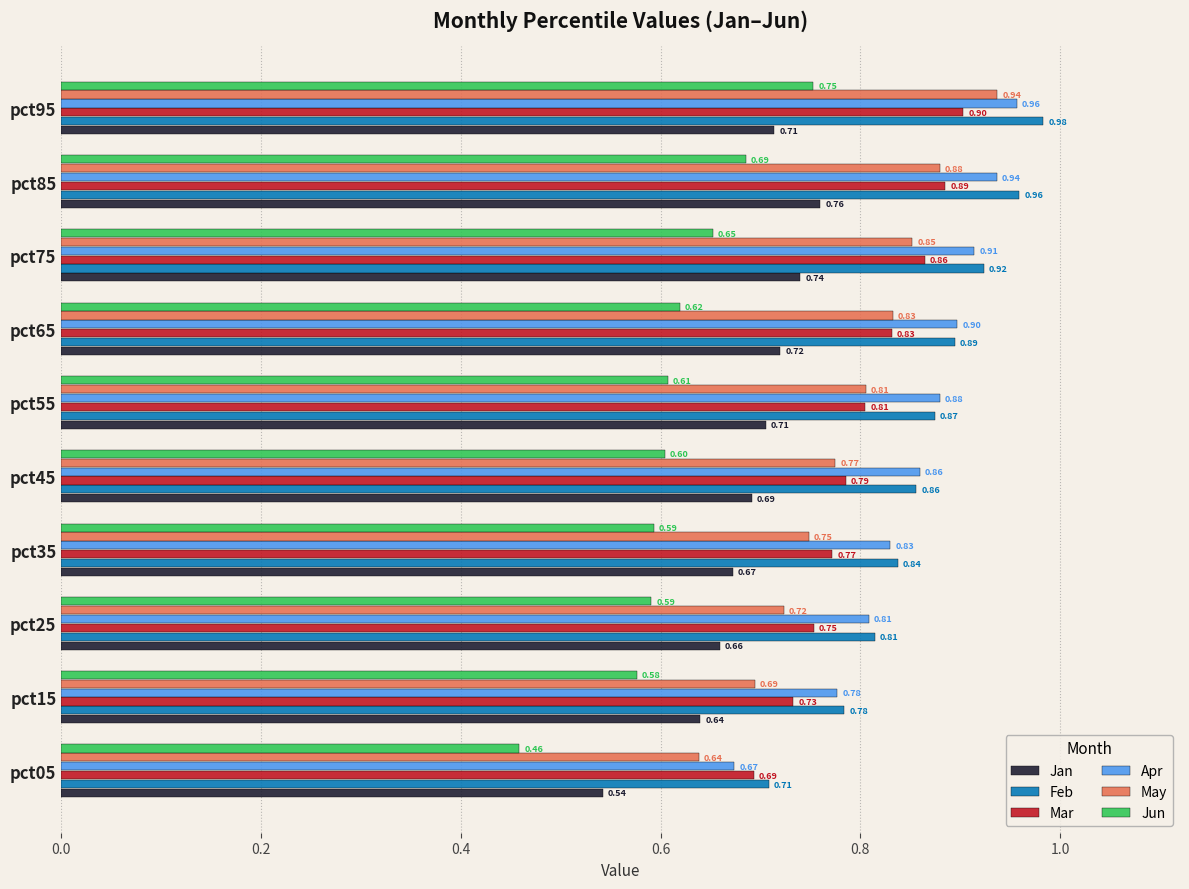

Rank the series at pct35 from lowest to highest value.

Jun, Jan, May, Mar, Apr, Feb